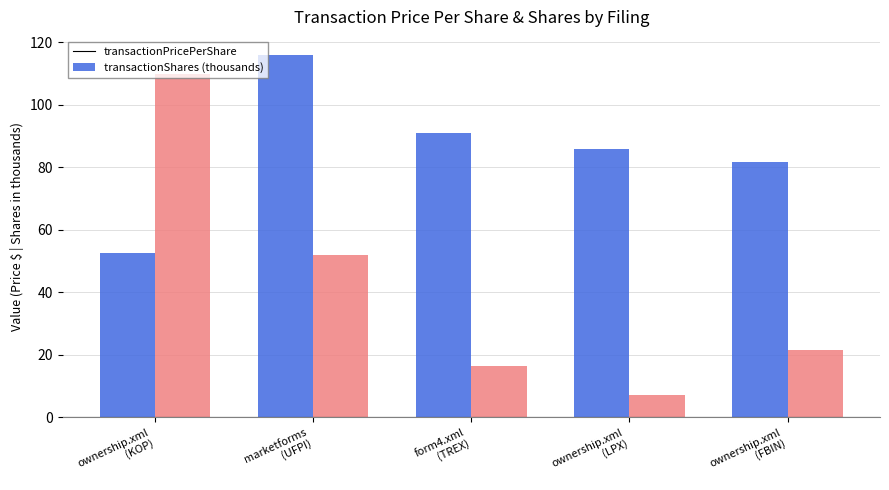

What is the lowest value of the transactionShares (thousands) series?

7.2